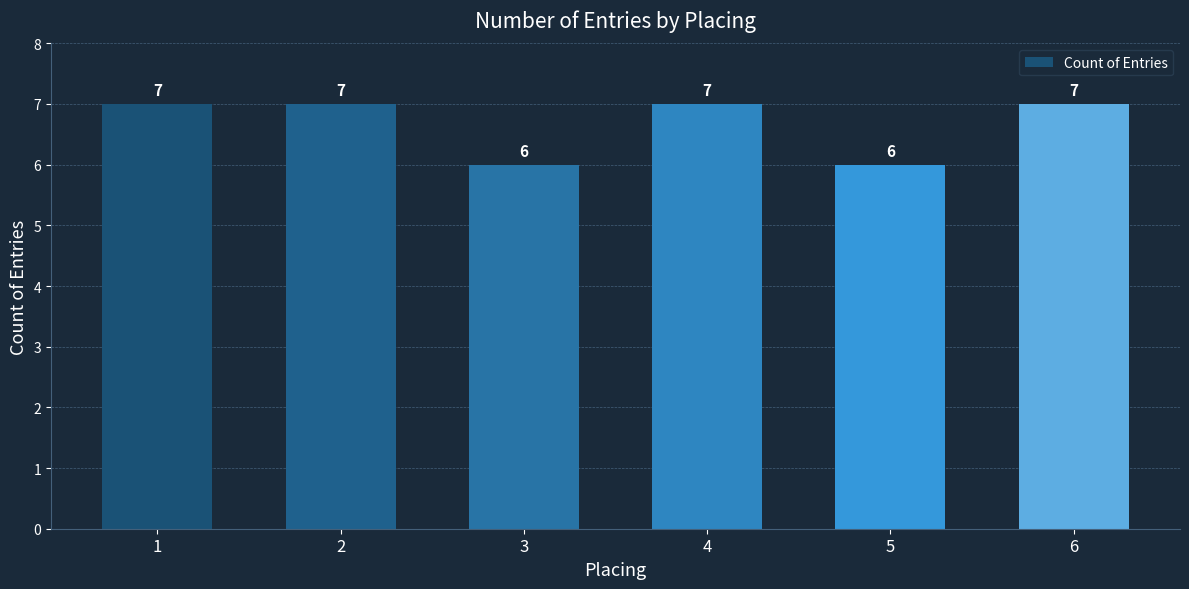

The chart shows a value of 7 at 4. True or false?

True